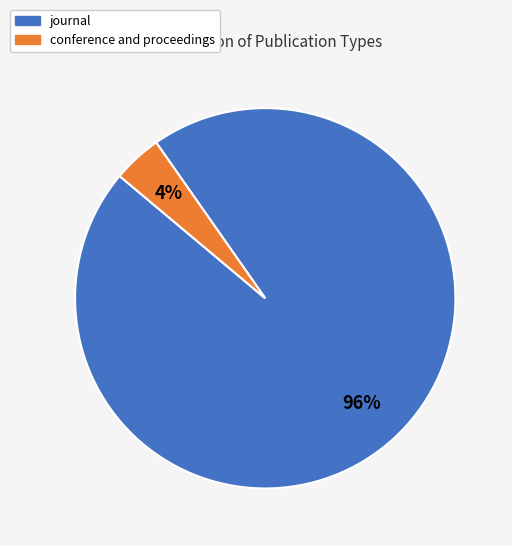

The journal slice represents 96% of the pie. True or false?

True